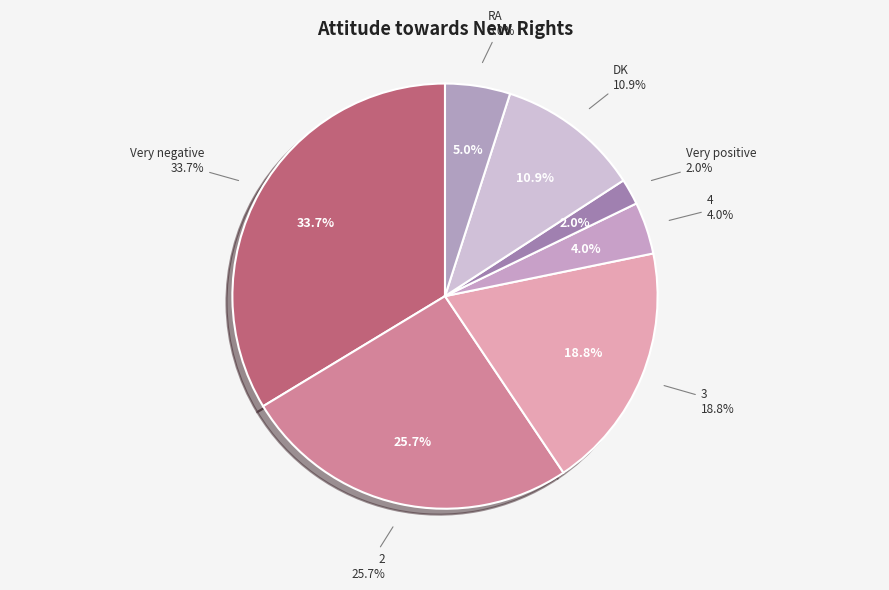

Is it true that Very positive is 11% of the pie?

False